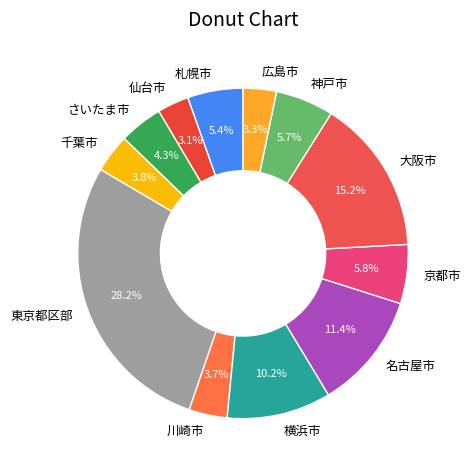

Combined, what portion of the pie is 横浜市 and 京都市?

16.0%